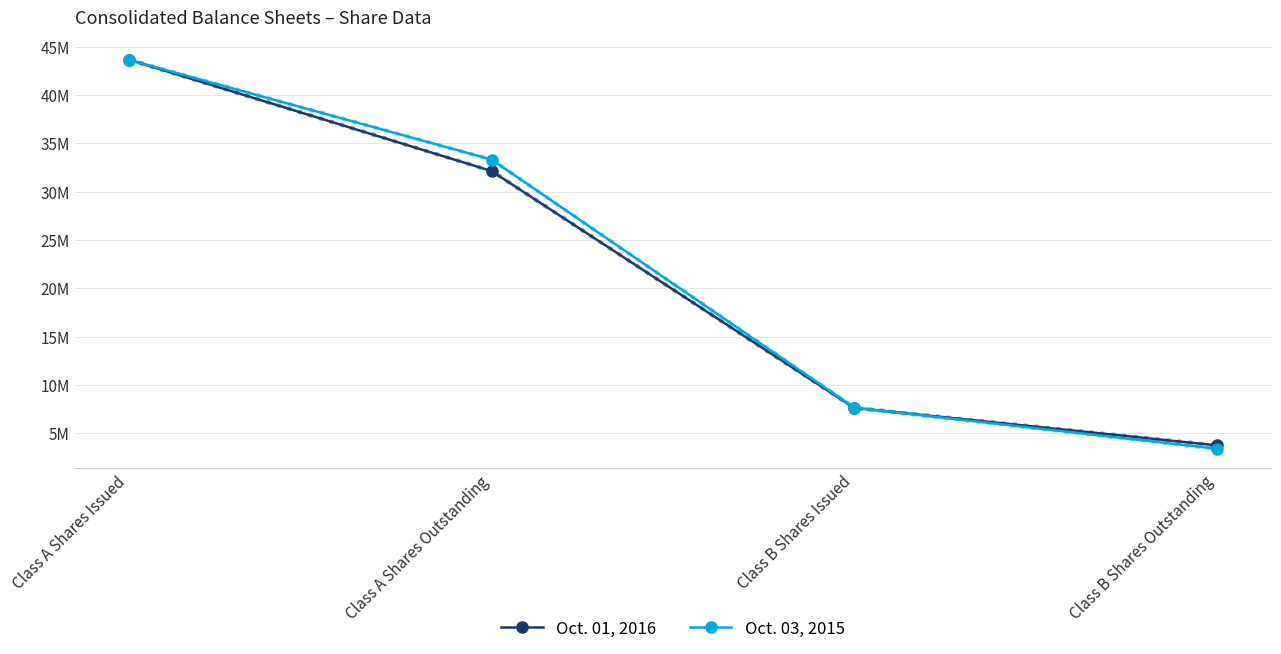

What position from the right is Class B Shares Issued?

2